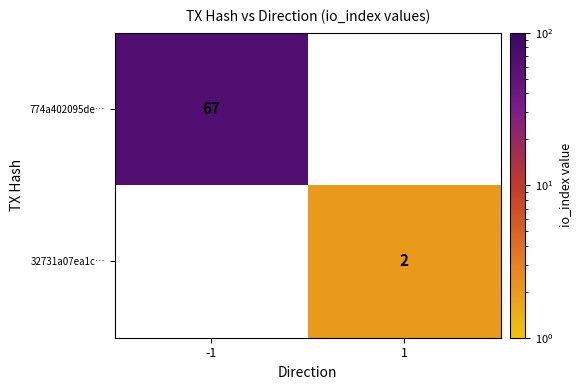

Is it true that 32731a07ea1c… equals 2 at 1?

True